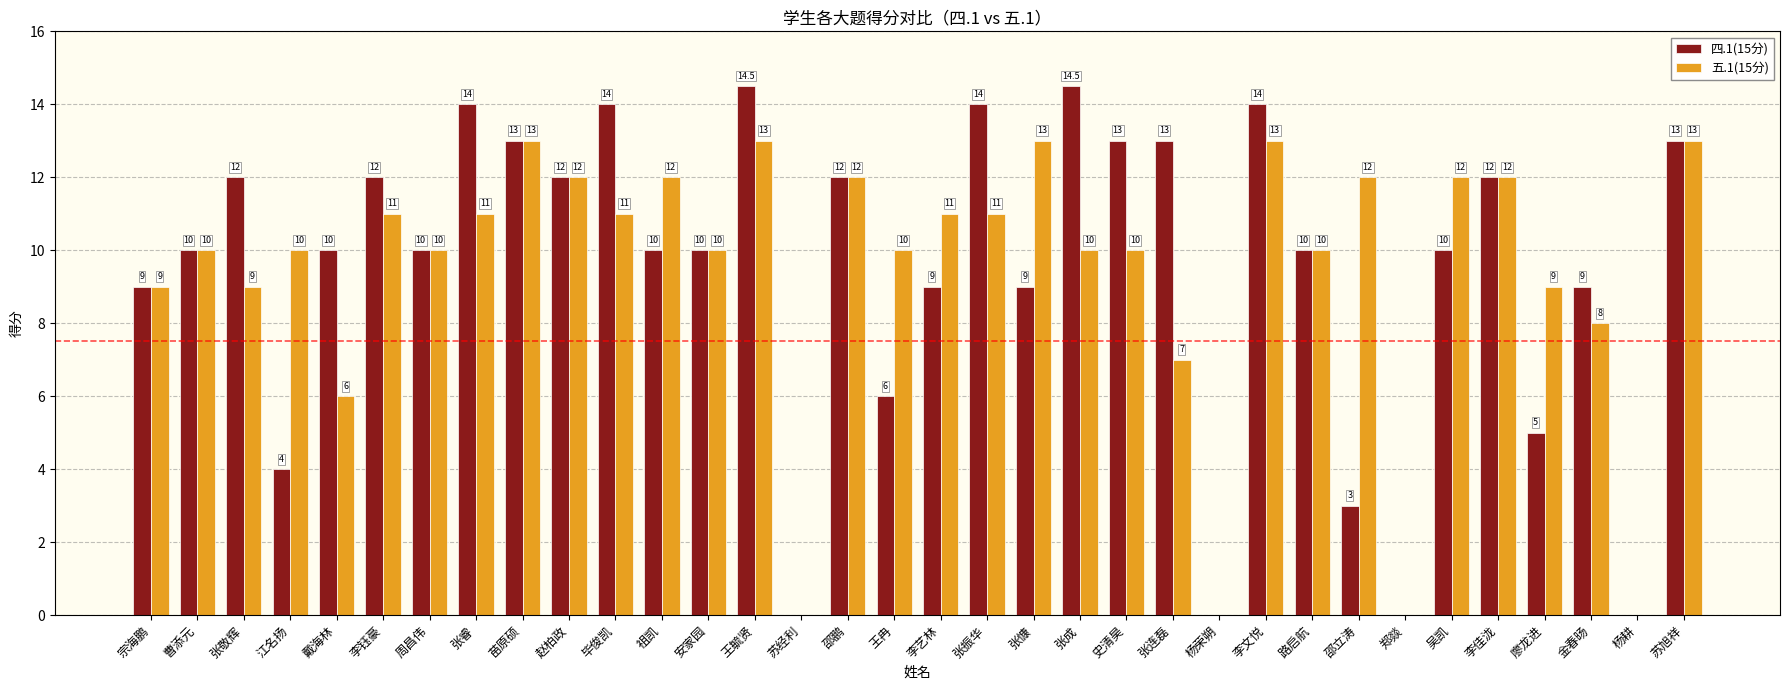

Reading left to right, what are all the values shown in this chart?

四.1(15分): 宗海鹏=9.0	曹添元=10.0	张敬辉=12.0	江名扬=4.0	戴海林=10.0	李钰豪=12.0	周昌伟=10.0	张睿=14.0	苗原硕=13.0	赵柏政=12.0	毕俊凯=14.0	祖凯=10.0	安家园=10.0	王毓贤=14.5	苏经利=0.0	邵鹏=12.0	王冉=6.0	李艺林=9.0	张振华=14.0	张慷=9.0	张成=14.5	史清昊=13.0	张连磊=13.0	杨荣朔=0.0	李文悦=14.0	路启航=10.0	邵立涛=3.0	郑燚=0.0	吴凯=10.0	李佳泷=12.0	廖龙进=5.0	金春旸=9.0	杨耕=0.0	苏旭祥=13.0
五.1(15分): 宗海鹏=9.0	曹添元=10.0	张敬辉=9.0	江名扬=10.0	戴海林=6.0	李钰豪=11.0	周昌伟=10.0	张睿=11.0	苗原硕=13.0	赵柏政=12.0	毕俊凯=11.0	祖凯=12.0	安家园=10.0	王毓贤=13.0	苏经利=0.0	邵鹏=12.0	王冉=10.0	李艺林=11.0	张振华=11.0	张慷=13.0	张成=10.0	史清昊=10.0	张连磊=7.0	杨荣朔=0.0	李文悦=13.0	路启航=10.0	邵立涛=12.0	郑燚=0.0	吴凯=12.0	李佳泷=12.0	廖龙进=9.0	金春旸=8.0	杨耕=0.0	苏旭祥=13.0